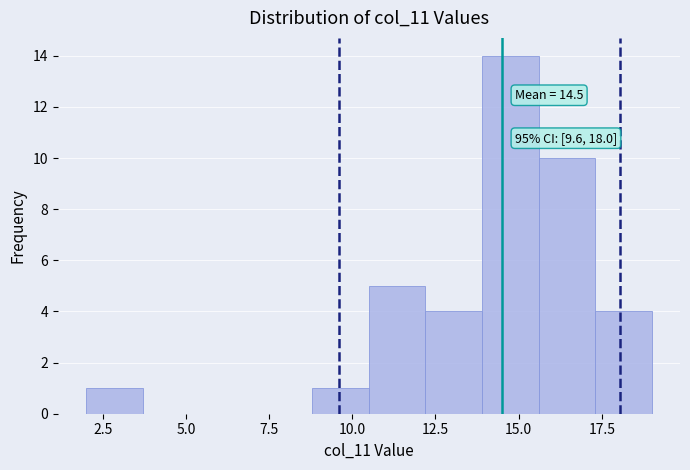

Around what value on the x-axis is the tallest bar? Give the approximate position of its centre, as read against the axis.

15.0